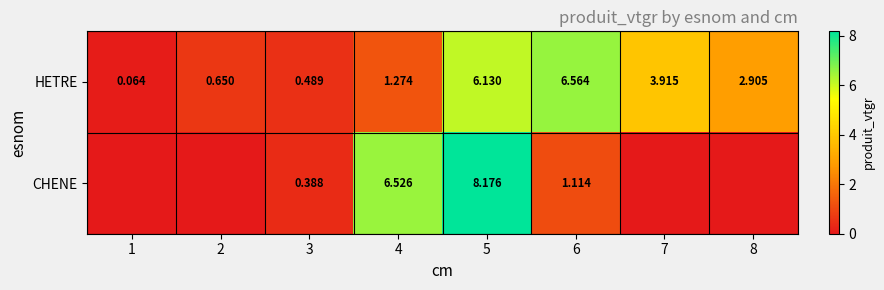

At 2, list the series in order from largest to smallest.

HETRE, CHENE